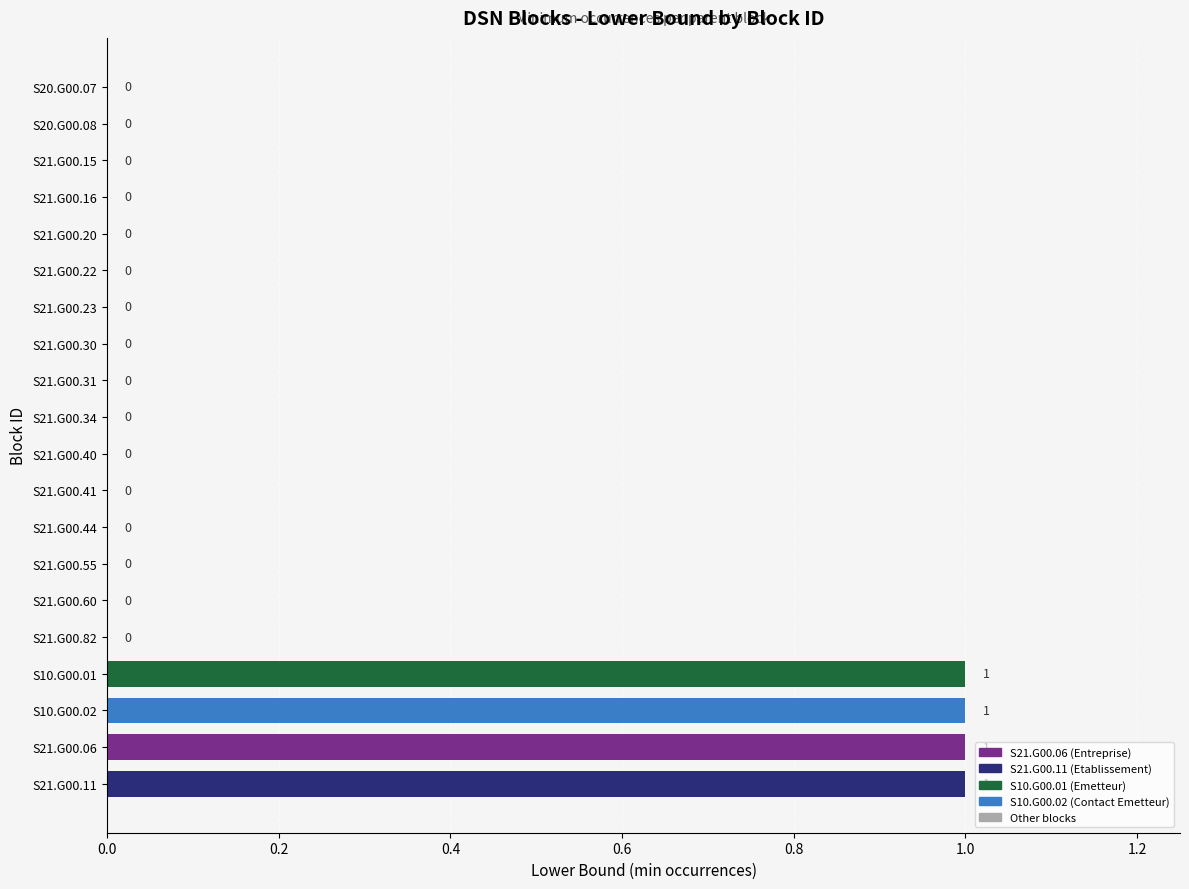

Is it true that the value at S10.G00.02 is 1?

True